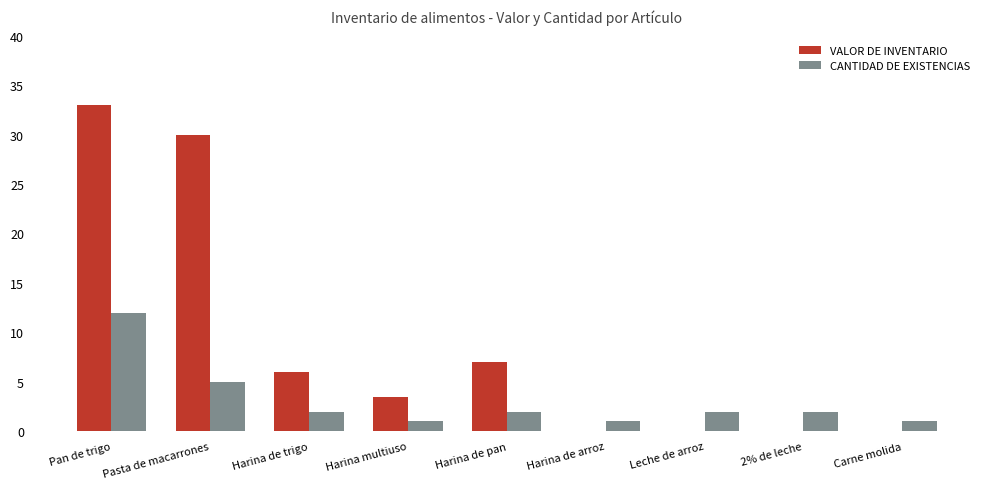

True or false: VALOR DE INVENTARIO has a value of 0.0 at Leche de arroz.

True